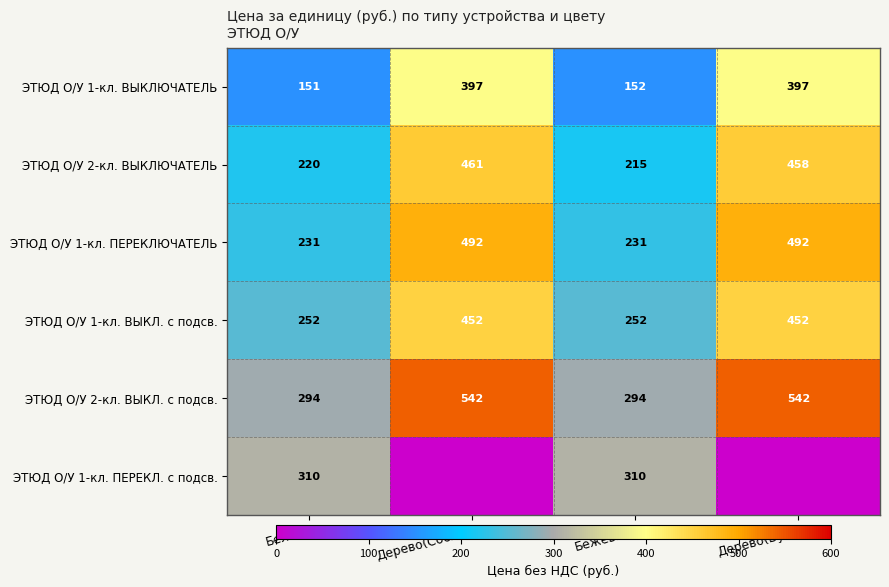

Is the value of ЭТЮД О/У 1-кл. ПЕРЕКЛЮЧАТЕЛЬ at Белый greater than the value of ЭТЮД О/У 1-кл. ВЫКЛЮЧАТЕЛЬ at Белый?

Yes